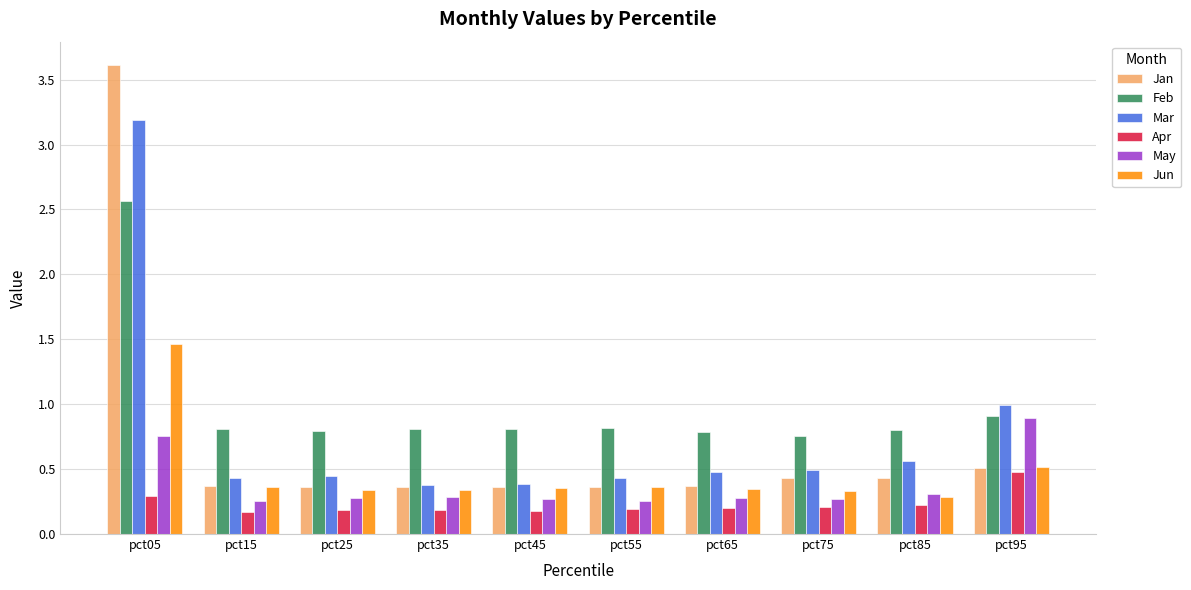

What are all the series names shown in the legend?

Jan, Feb, Mar, Apr, May, Jun